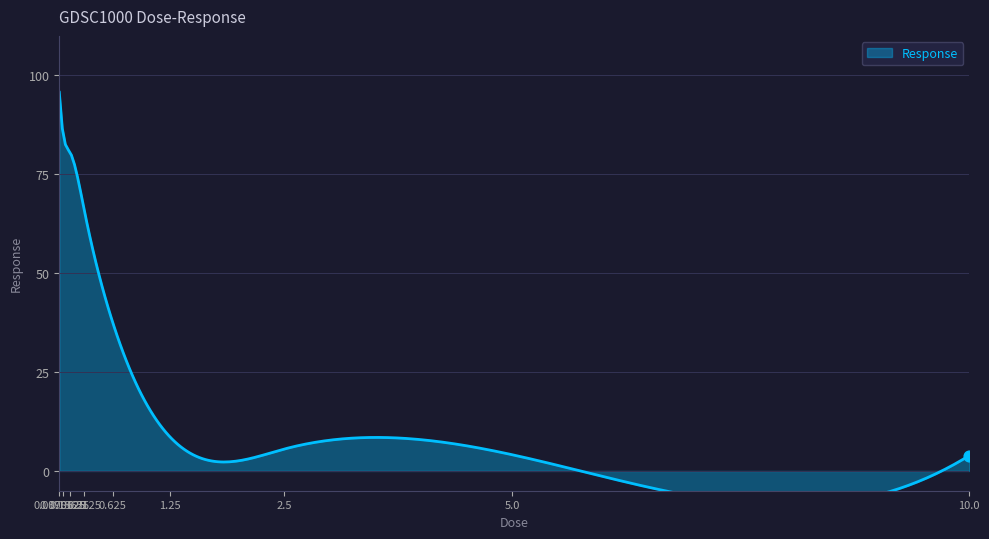

Which has a higher value, 0.625 or 0.3125?

0.3125